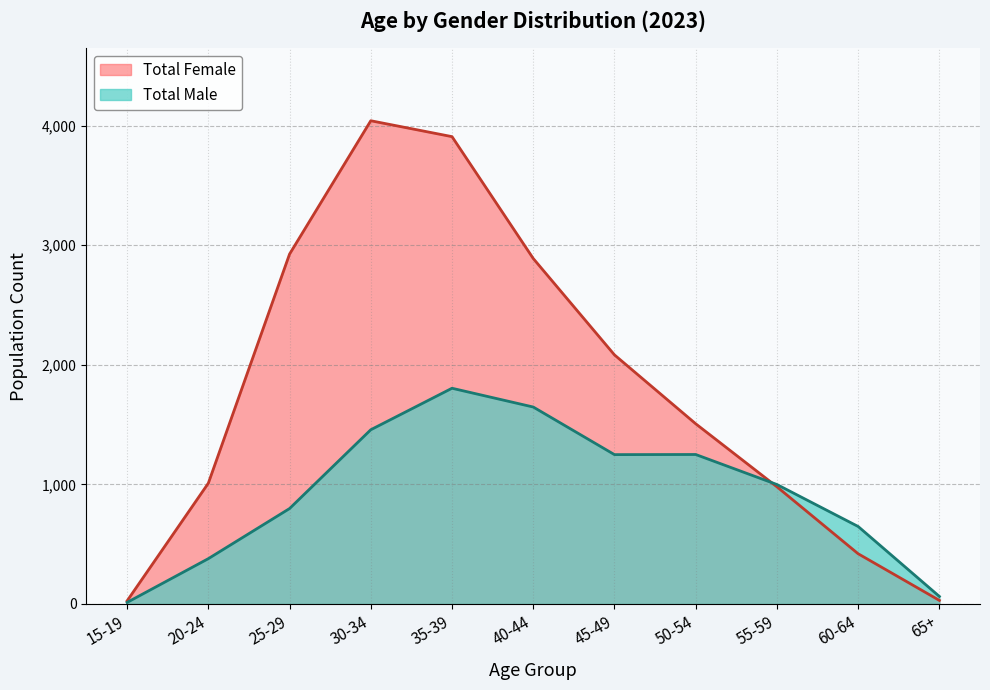

List the series in order of their overall mean, highest first.

Total Female, Total Male